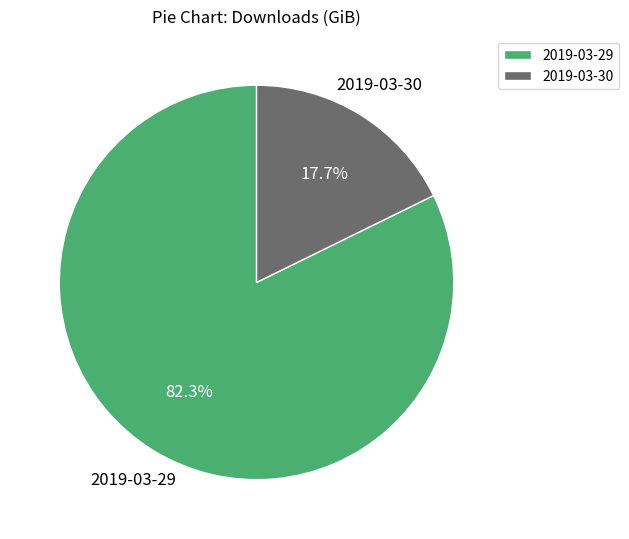

What is the smallest slice in the pie chart?

2019-03-30